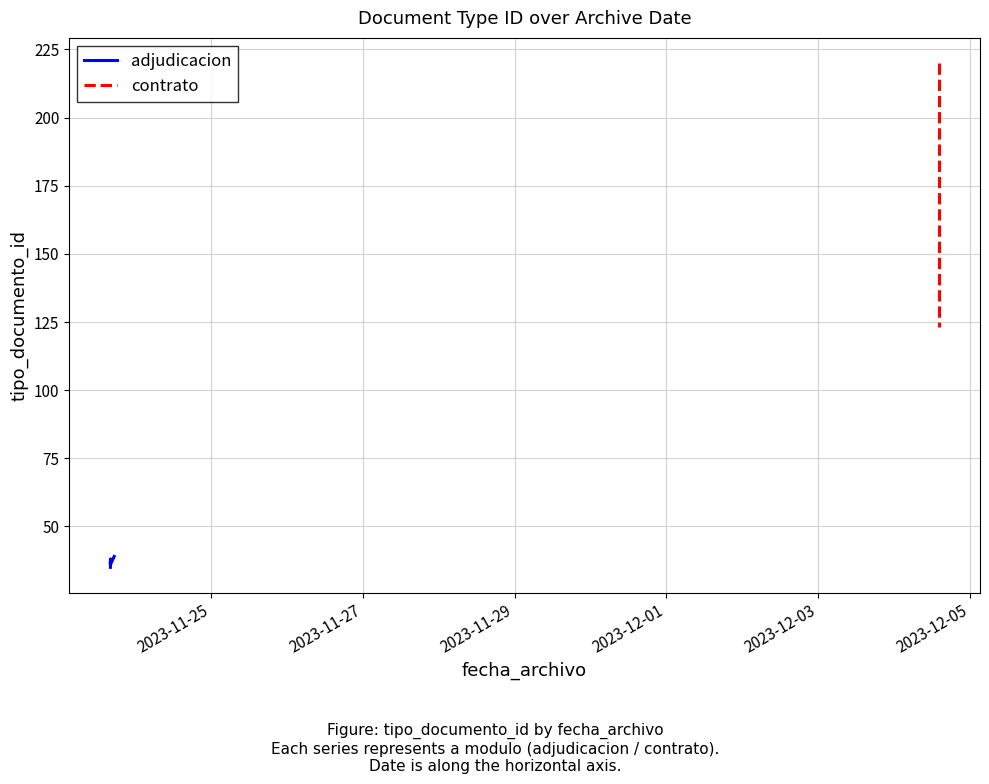

The value at 2023-11-23 16:08:37 is 37. True or false?

True